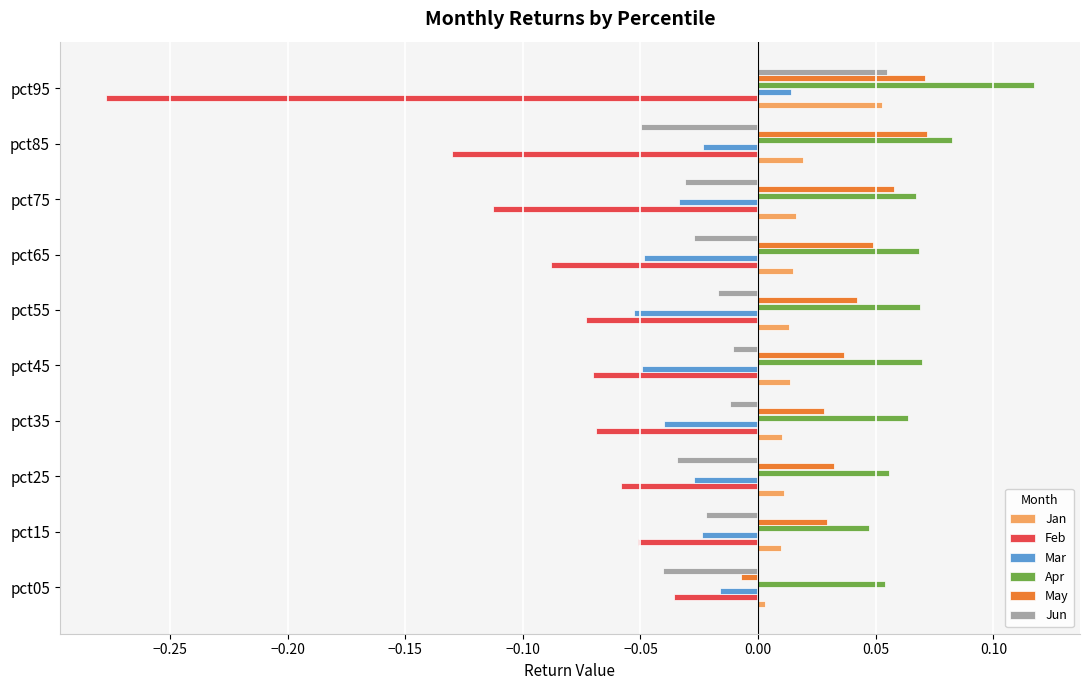

At which category is the sum across all series the highest?

pct95